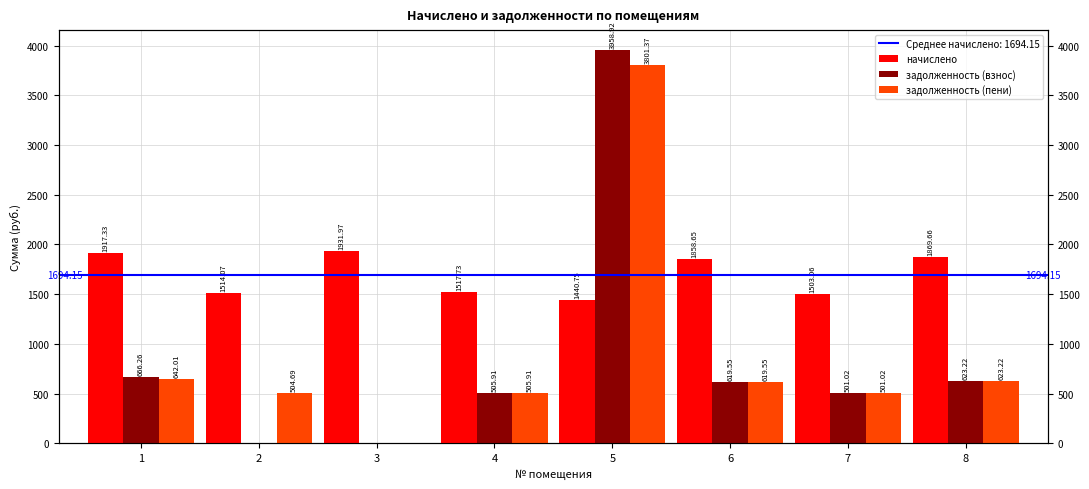

What is the sum of the задолженность (пени) values at 5 and 8?

4424.6